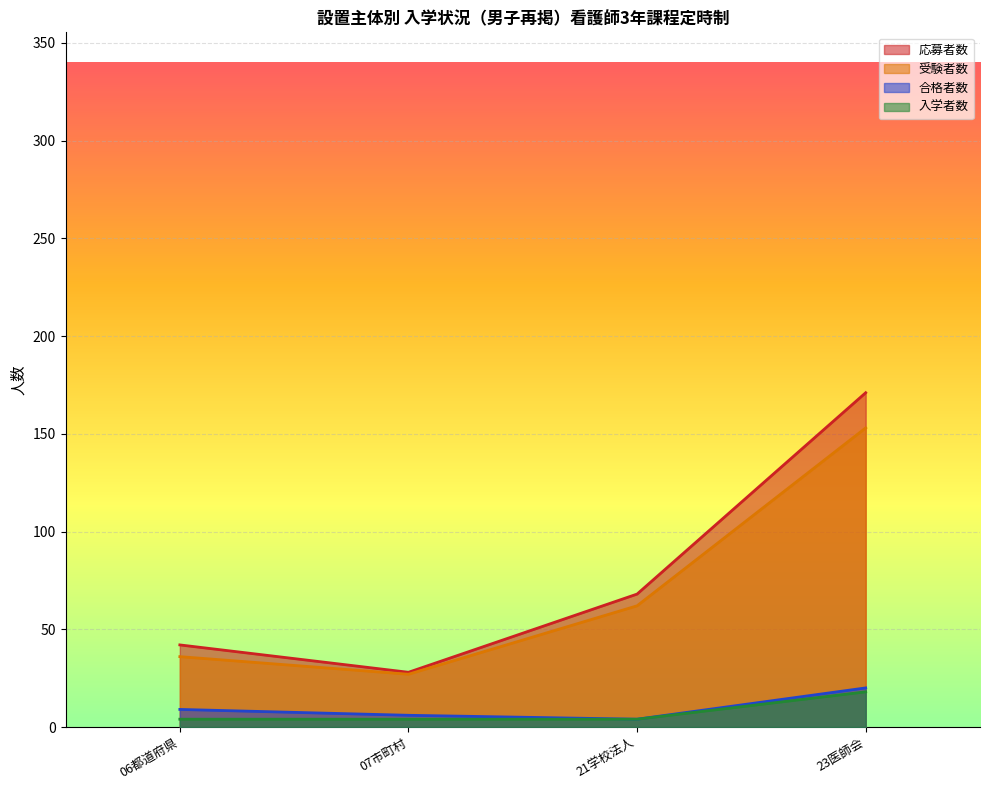

Which category has the highest value in the 受験者数 series?

23医師会